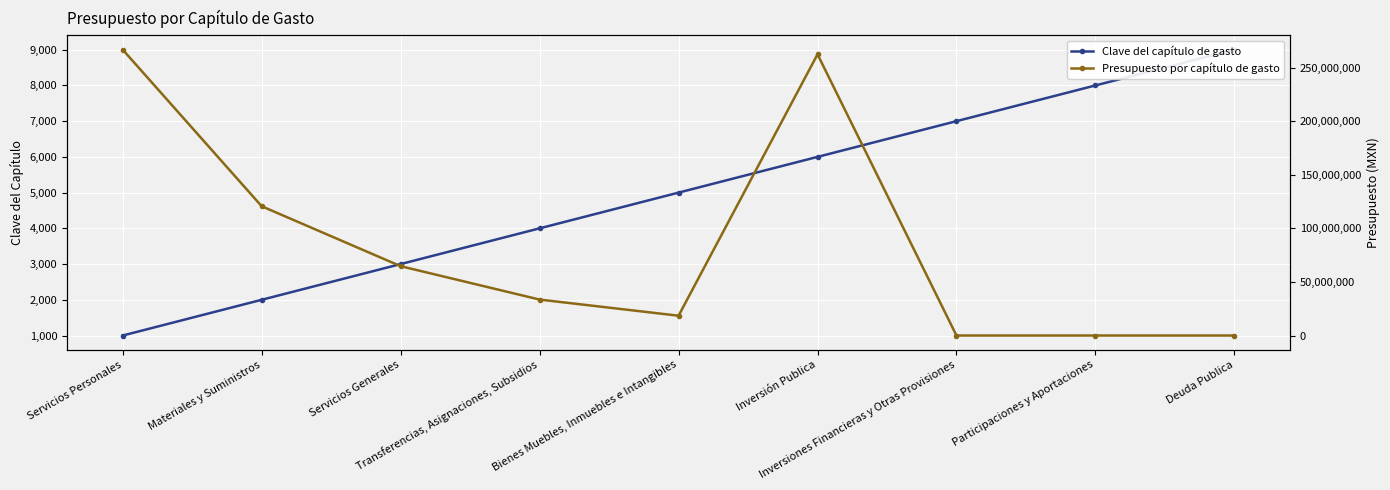

Which category has the lowest value across all series?

Inversiones Financieras y Otras Provisiones